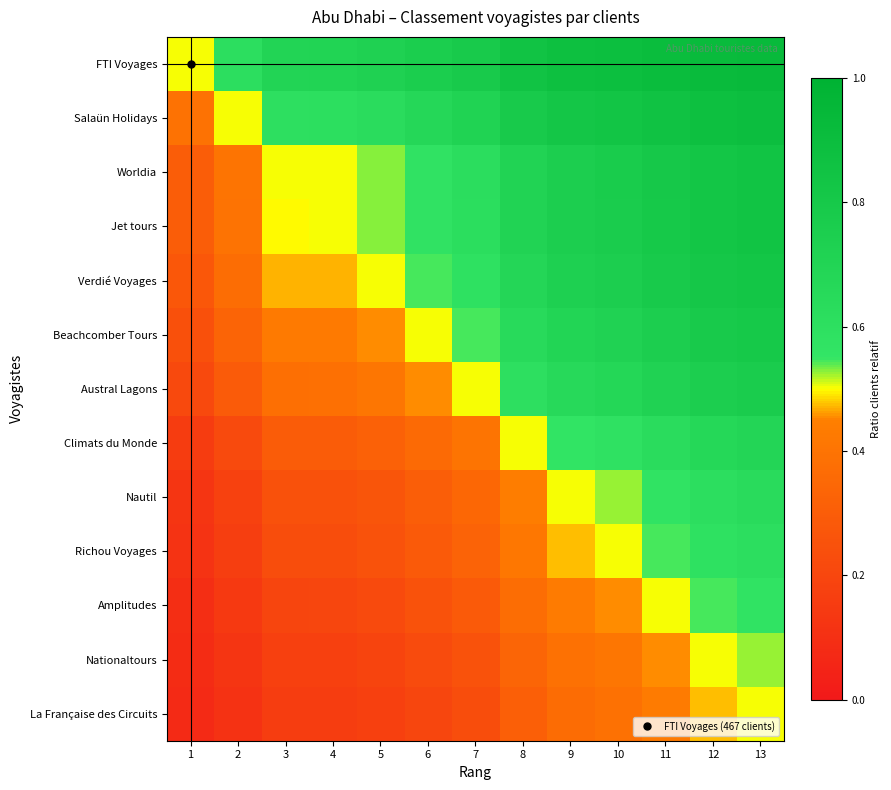

Which label corresponds to the smallest value in the chart?

1